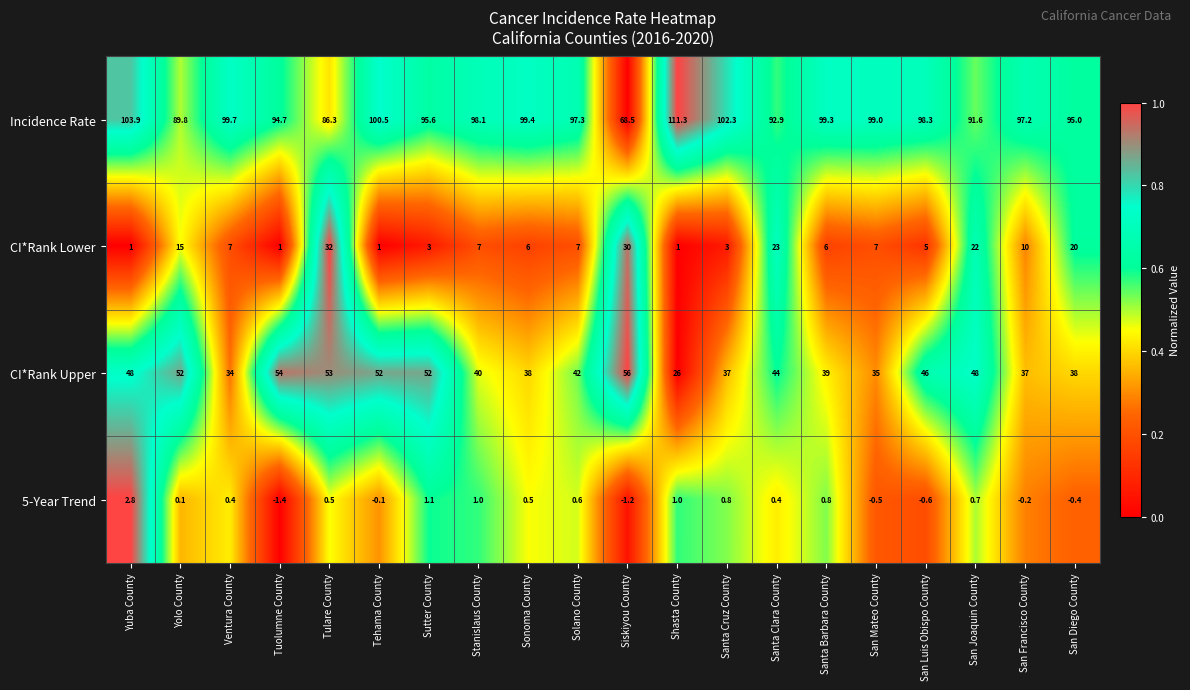

What is the minimum value for 5-Year Trend?

-1.4